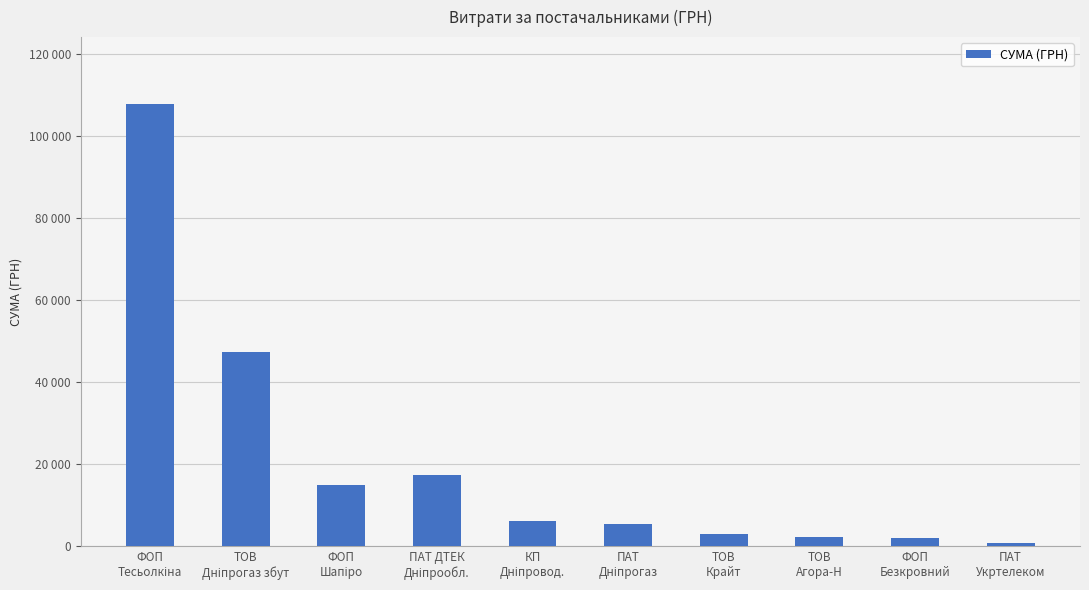

Are the bars horizontal?

No